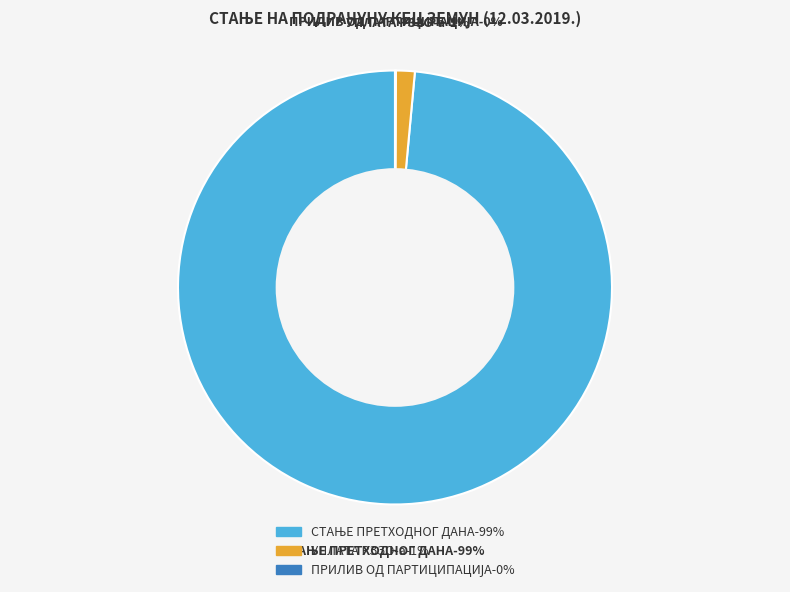

To the nearest percent, what is the average slice percentage?

33%